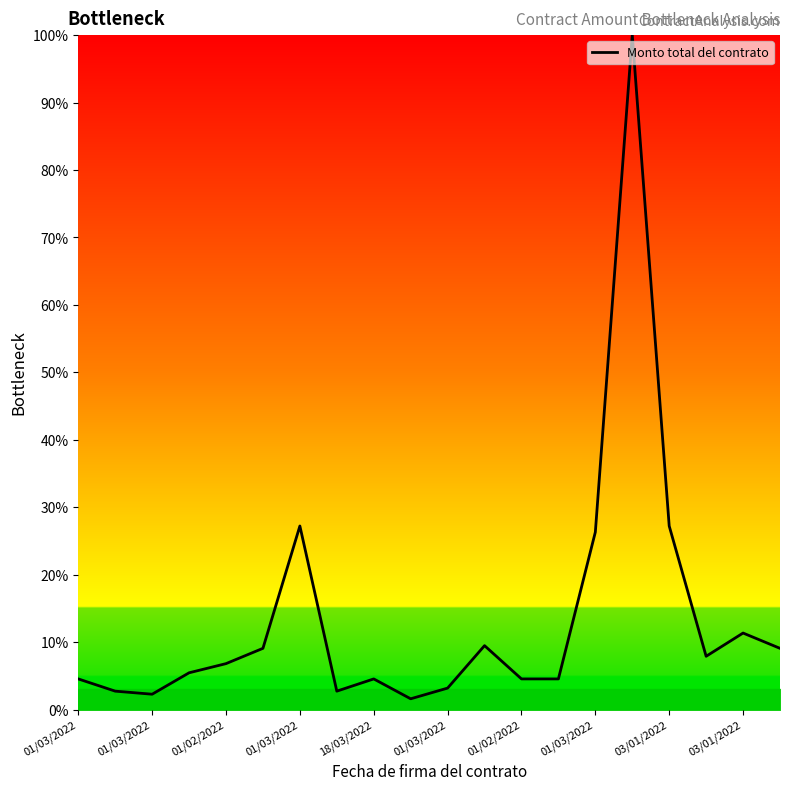

What is the greatest value displayed?

100.0